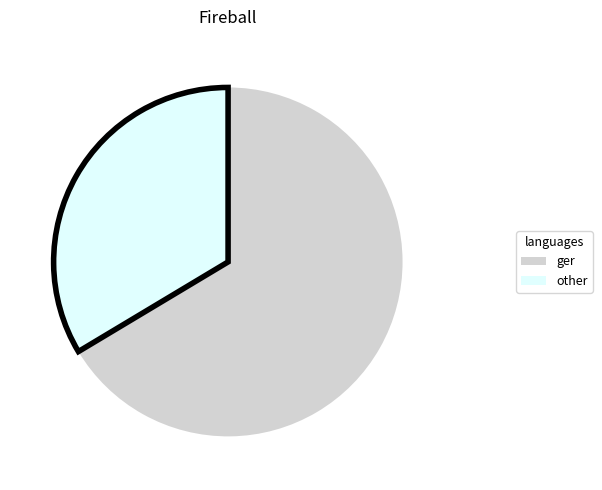

Is there a majority slice in this chart?

Yes